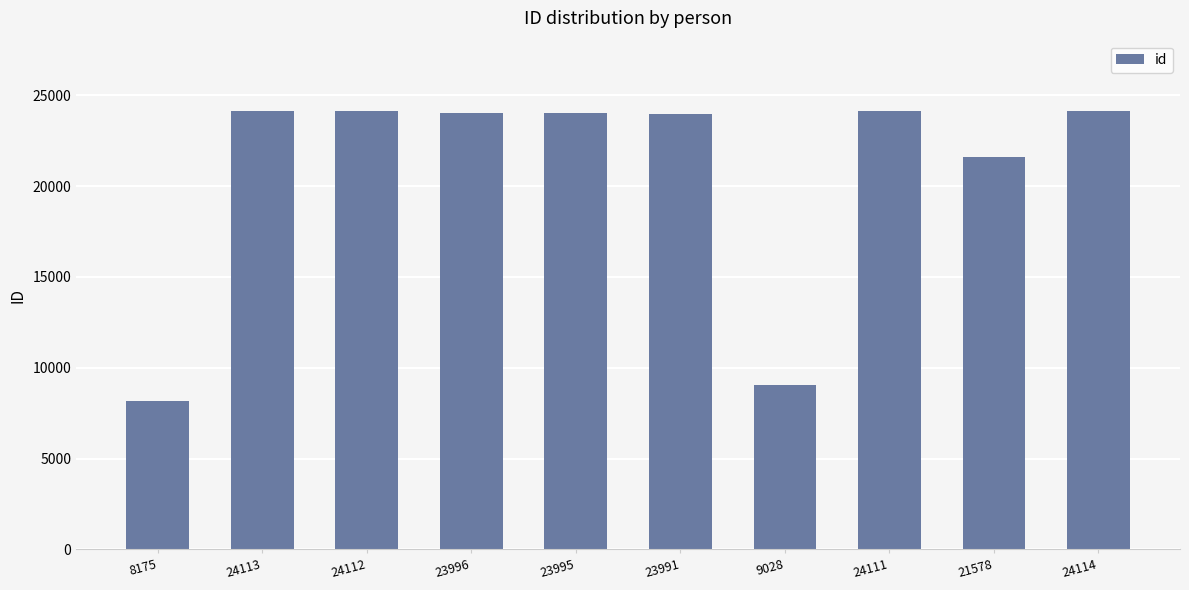

What is the average value?

20721